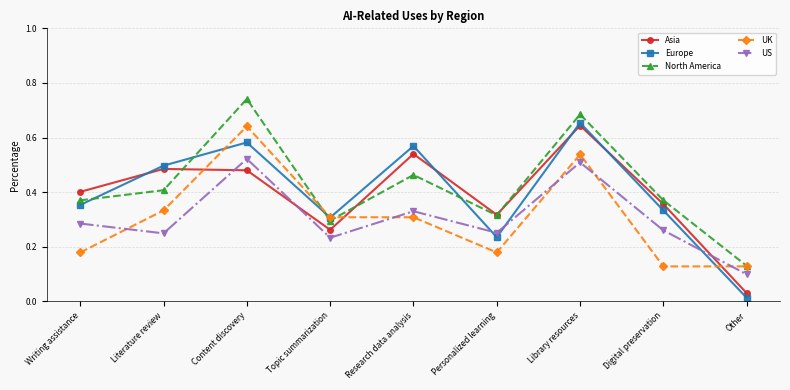

Which series changed the most between Topic summarization and Library resources?

North America